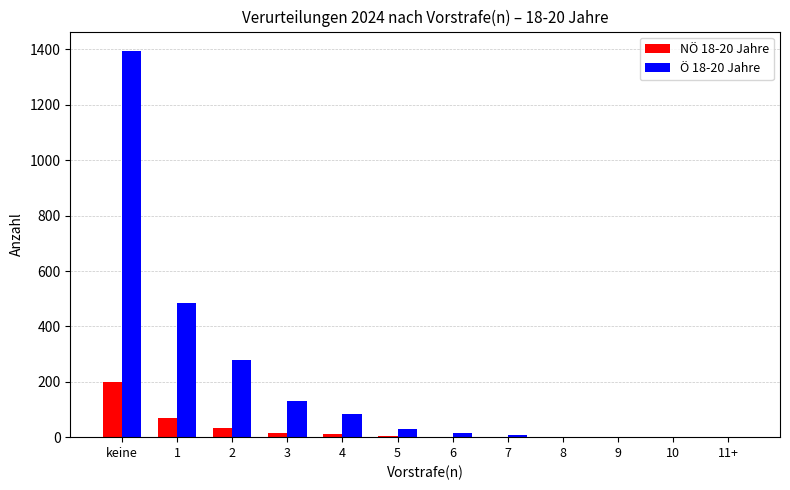

At which category is the sum across all series the highest?

keine